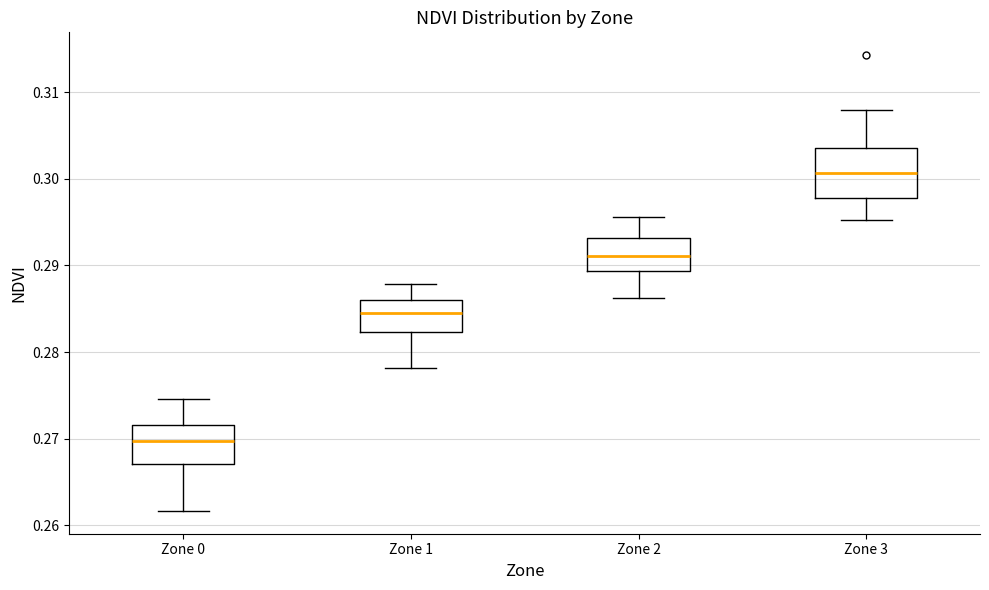

Where does the upper whisker of the box for Zone 3 end on the y-axis? The values are not printed on the chart, so give them approximately, as read against the axis.

0.308